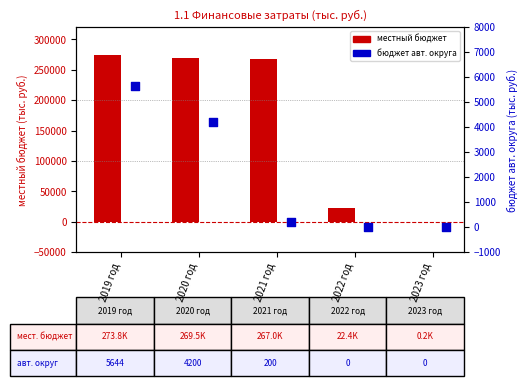

What are all the series names shown in the legend?

местный бюджет, бюджет авт. округа